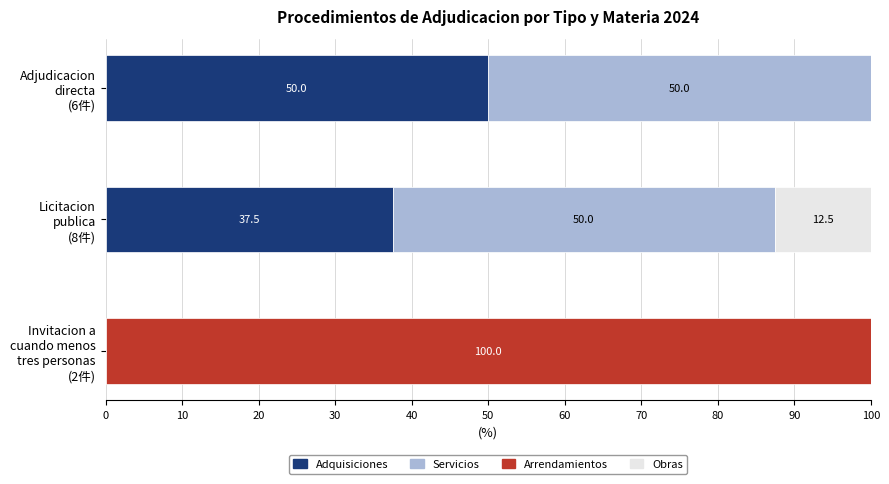

How many Adquisiciones values are between 0 and 50?

3